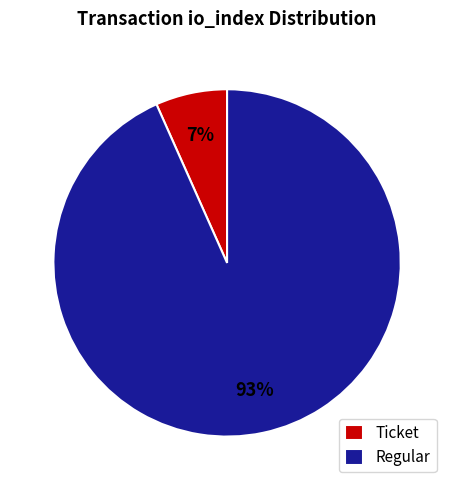

How many slices are in this pie chart?

2